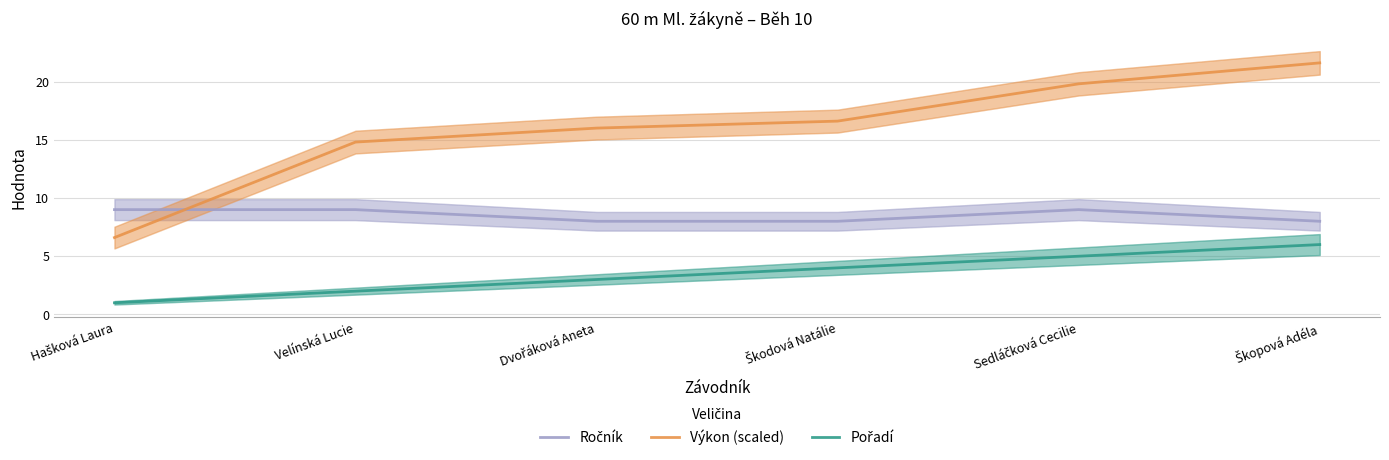

List the series in order of their overall mean, highest first.

Výkon (scaled), Ročník, Pořadí